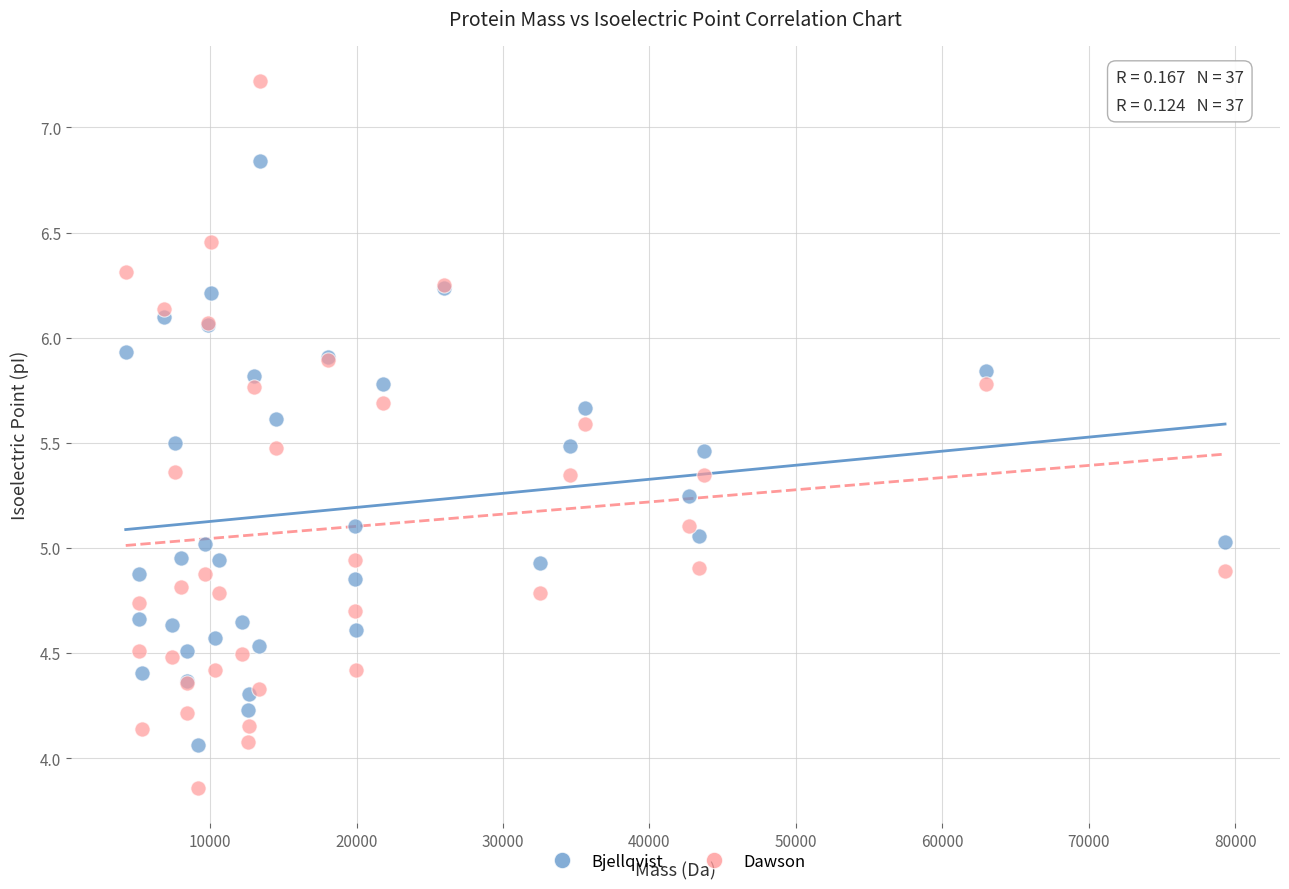

What are all the series names shown in the legend?

Bjellqvist, Dawson